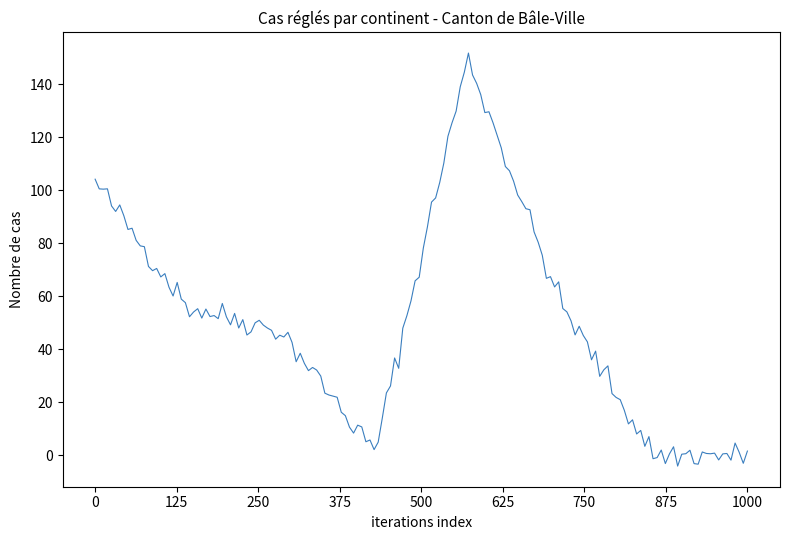

What is the difference between the maximum and minimum values?

155.9